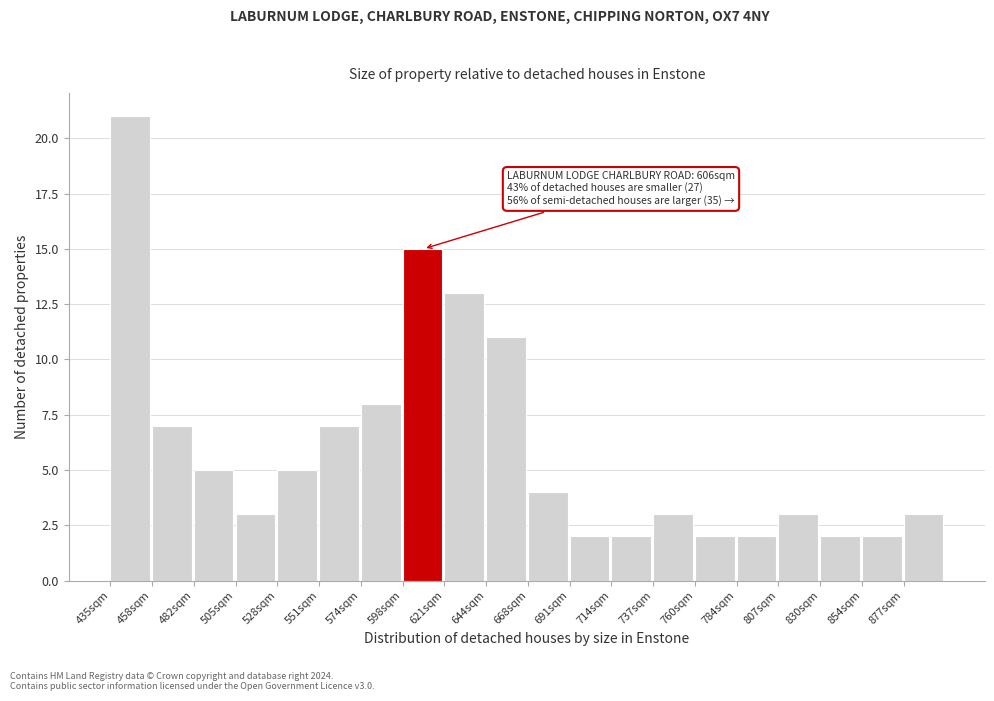

Reading left to right, list all the values displayed in this chart.

21	7	5	3	5	7	8	15	13	11	4	2	2	3	2	2	3	2	2	3